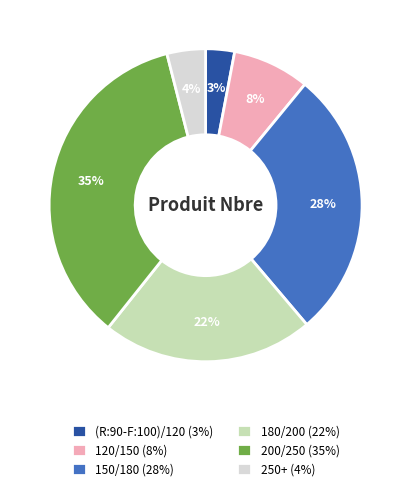

Which has a higher value, 200/250 (35%) or 250+ (4%)?

200/250 (35%)